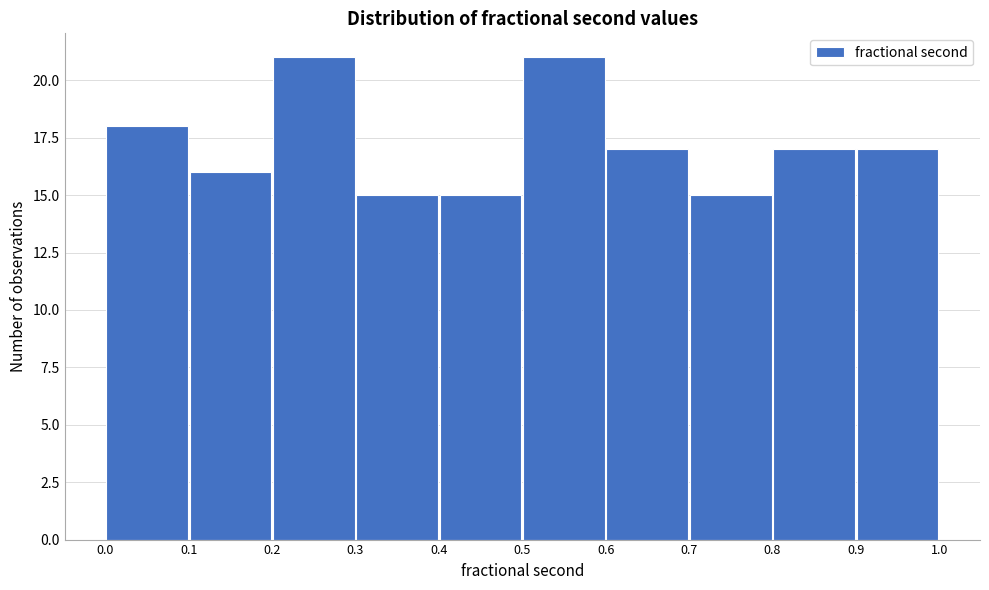

Reading left to right, list every bar in this chart as the range it spans on the x-axis followed by its height. The values are not printed on the chart, so give them approximately, as read against the axis.

0.0 to 0.1: 18
0.1 to 0.2: 16
0.2 to 0.3: 21
0.3 to 0.4: 15
0.4 to 0.5: 15
0.5 to 0.6: 21
0.6 to 0.7: 17
0.7 to 0.8: 15
0.8 to 0.9: 17
0.9 to 1.0: 17